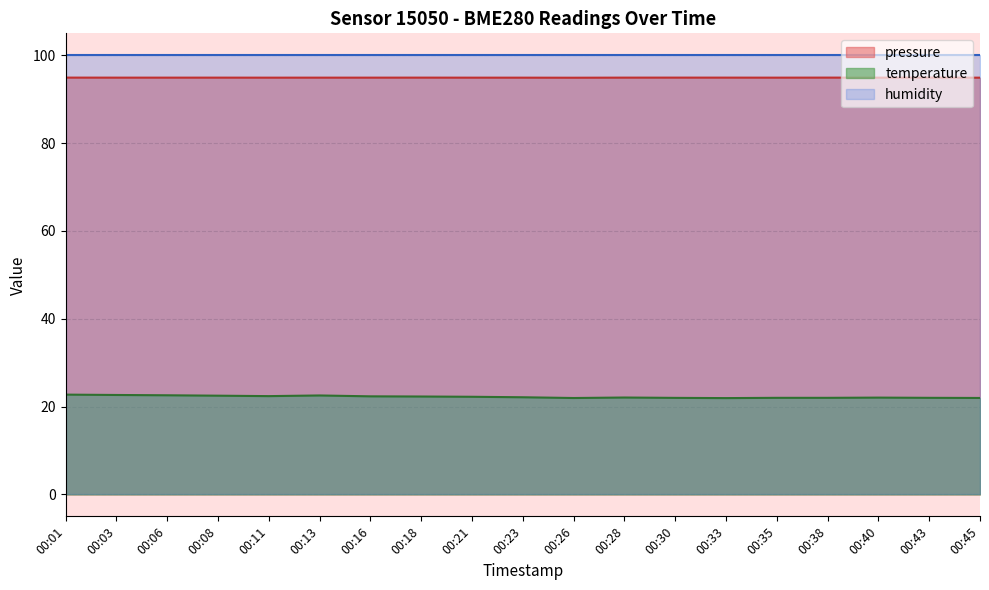

What is the value of the temperature point at the 6th from the left?

22.5